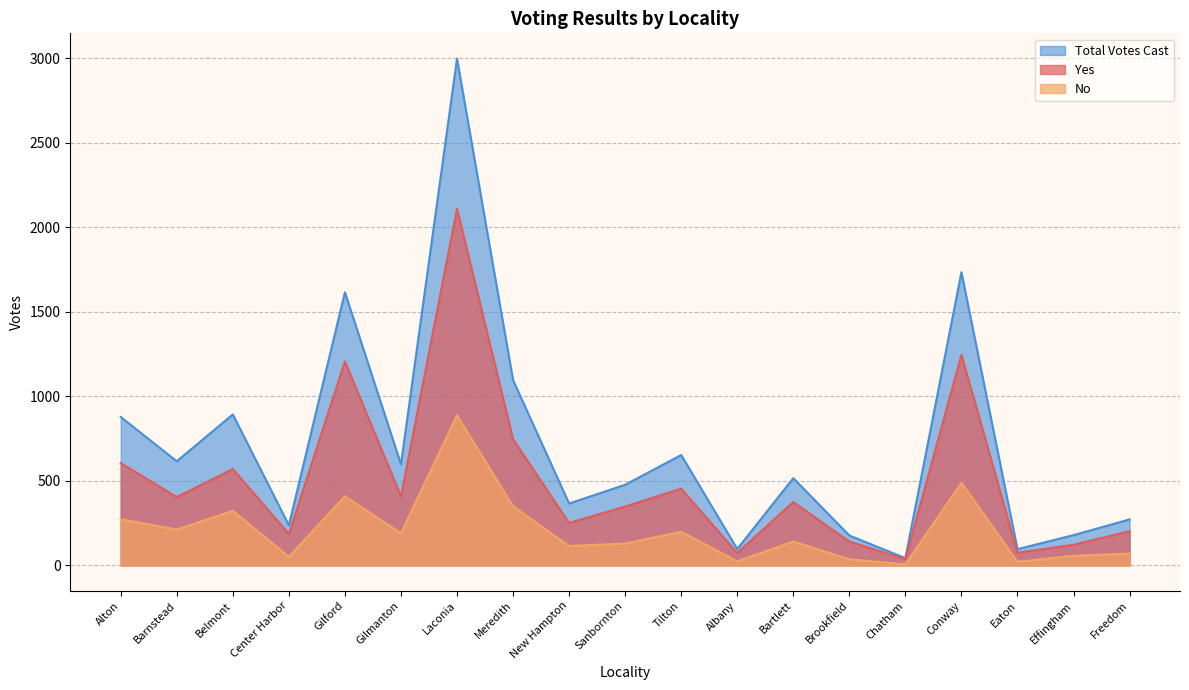

True or false: Total Votes Cast and No cross at least once.

False